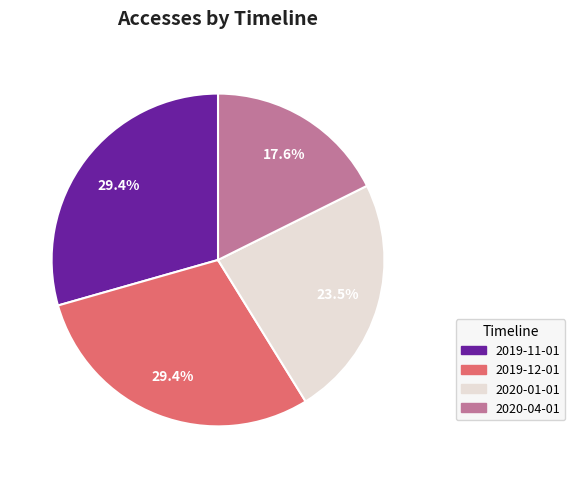

What is the ratio of the value at 2020-01-01 to the value at 2019-11-01?

0.8